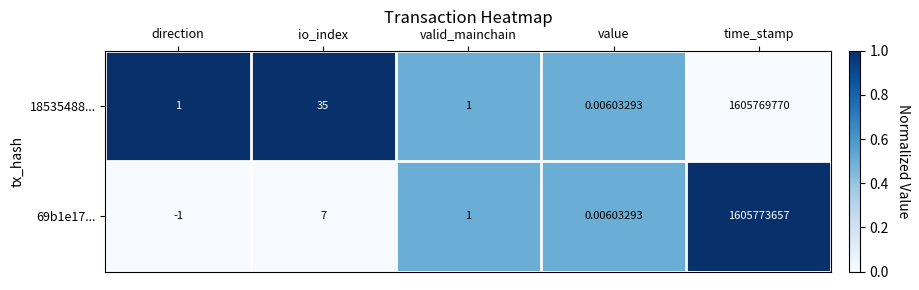

At which label does 69b1e17... reach its minimum?

direction